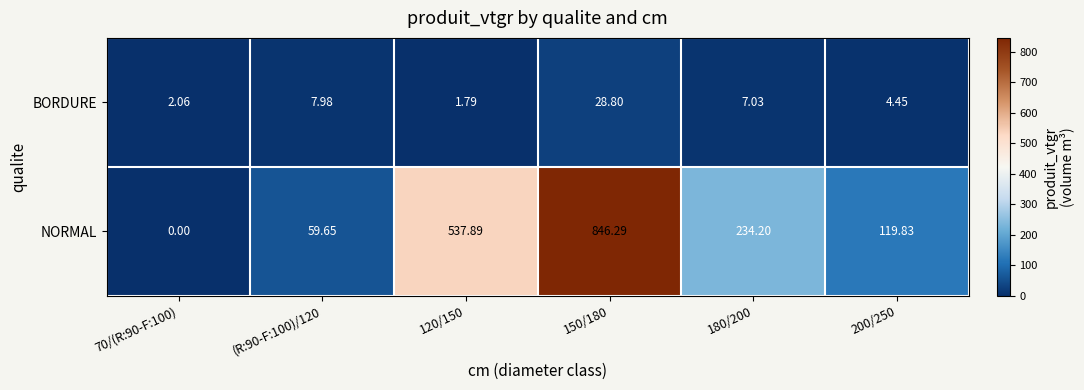

What is the maximum value shown in the chart?

846.3